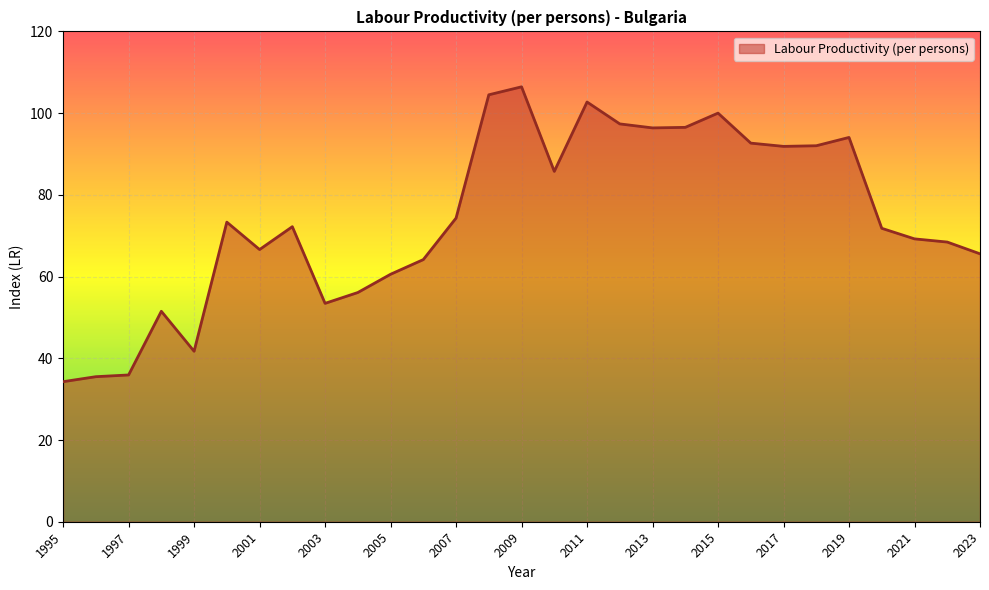

What is the smallest value displayed?

34.3